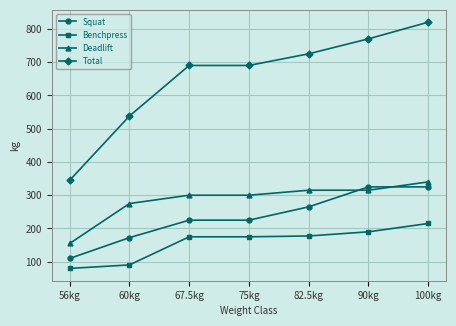

What is the label of the 3rd point from the left?

67.5kg